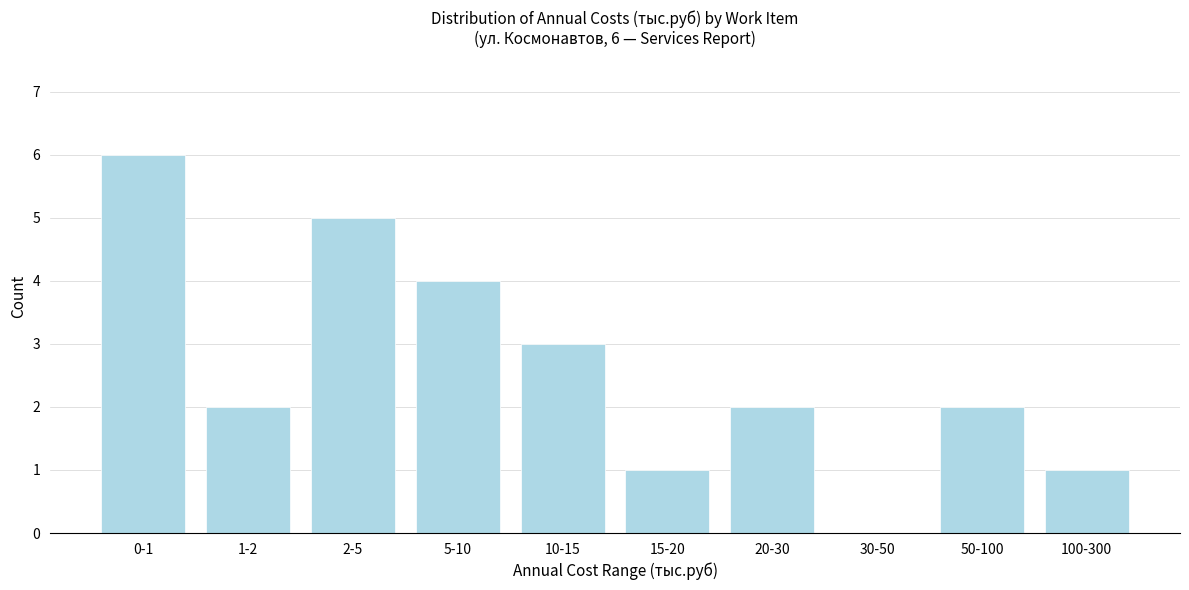

Reading left to right, transcribe all the data shown in this chart.

0-1=6	1-2=2	2-5=5	5-10=4	10-15=3	15-20=1	20-30=2	30-50=0	50-100=2	100-300=1